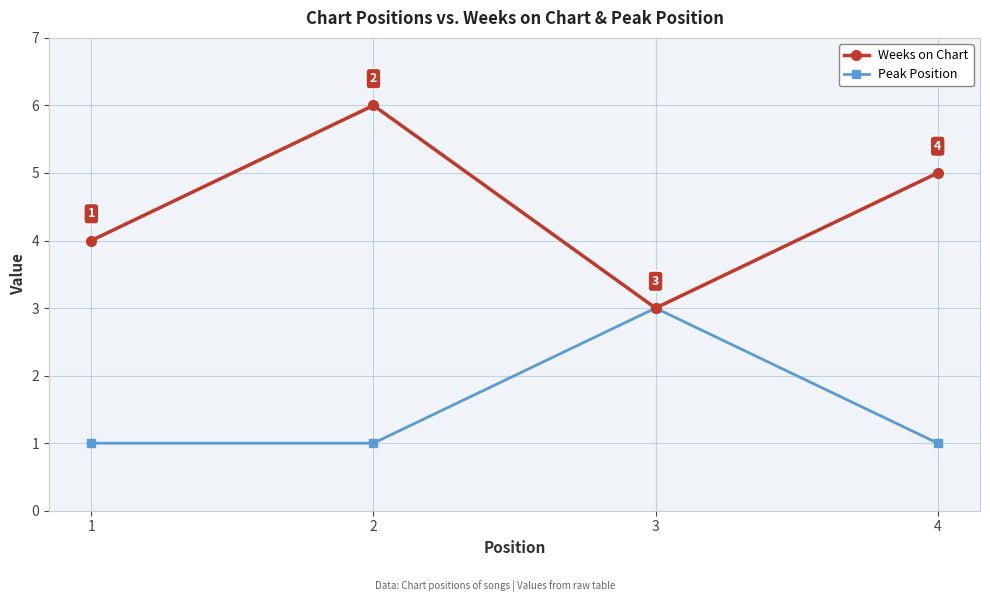

What is the maximum value for Weeks on Chart?

6